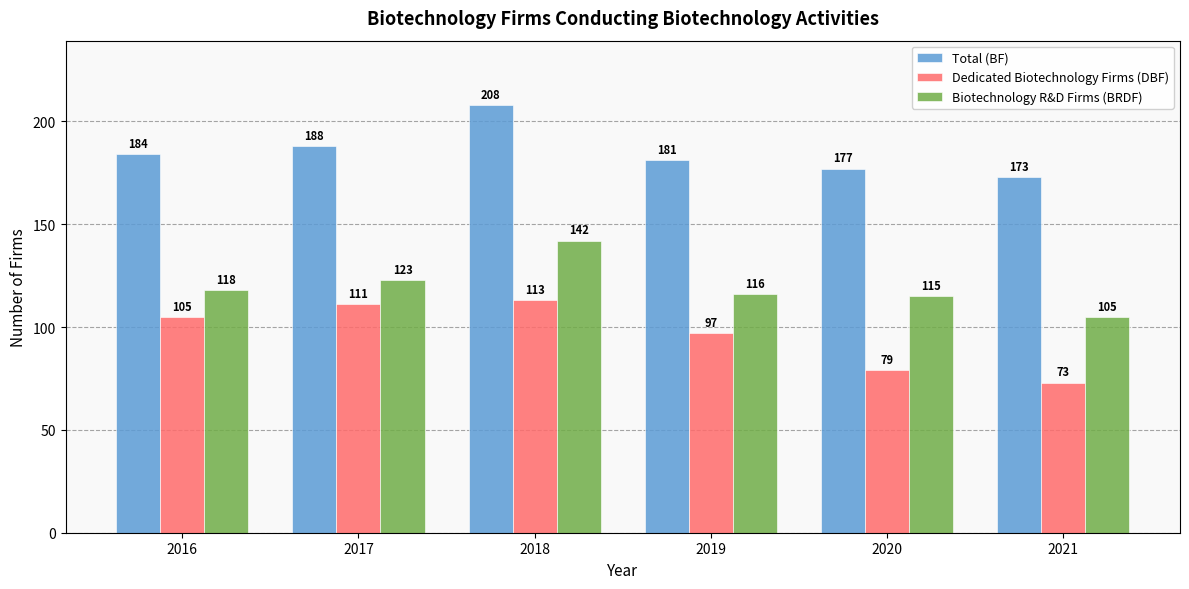

Which series has the widest spread of values?

Dedicated Biotechnology Firms (DBF)